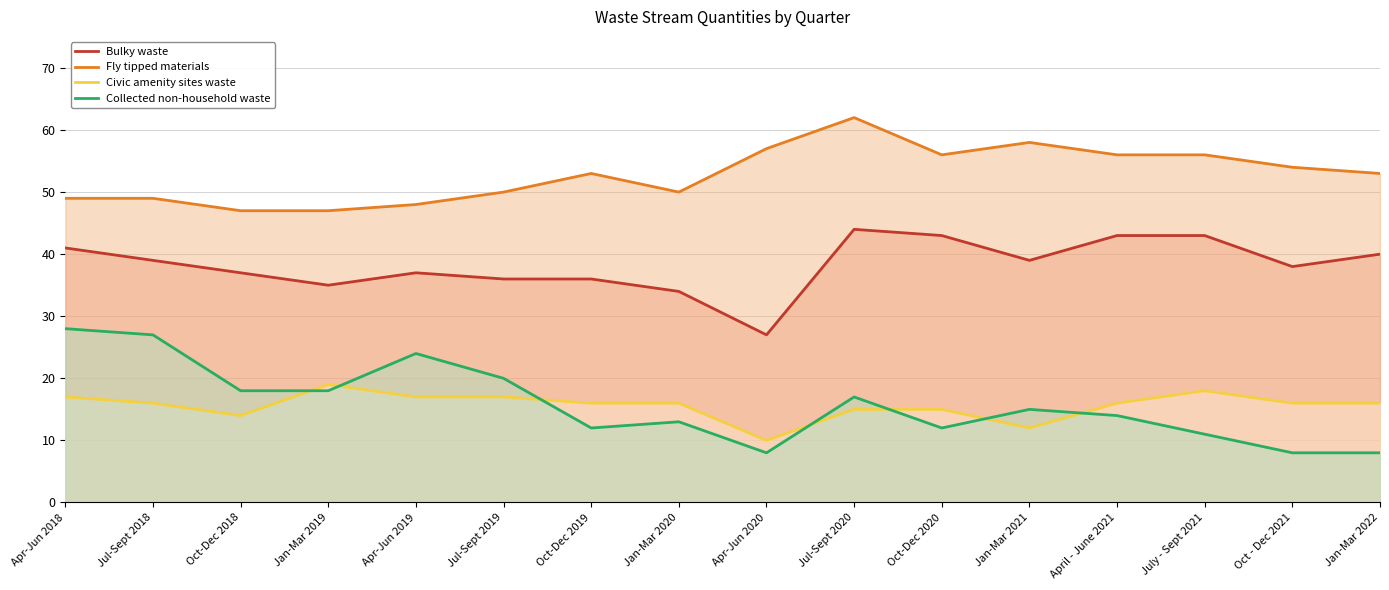

What is the lowest value of the Fly tipped materials series?

47